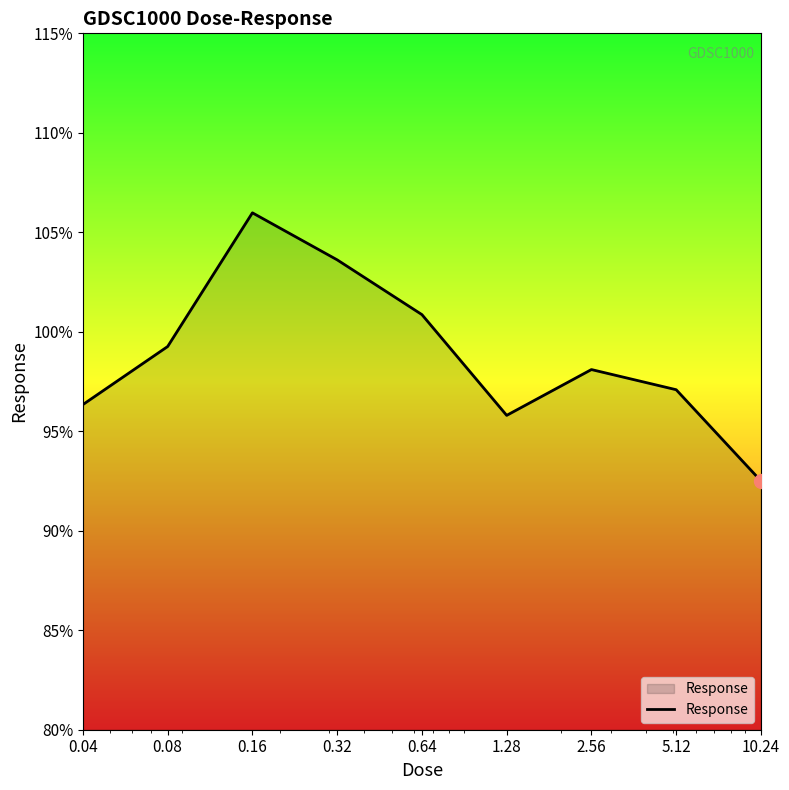

What is the maximum value shown in the chart?

106.0